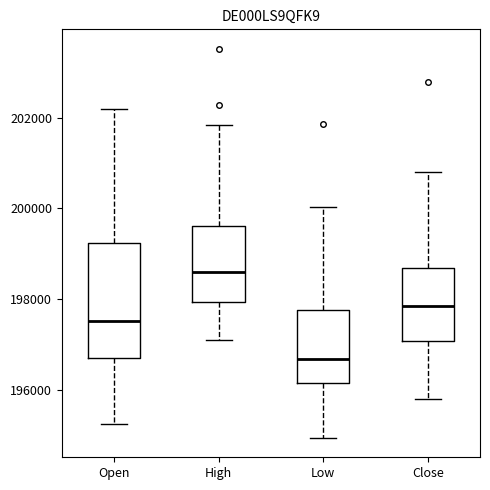

Reading left to right, transcribe this box plot: for each box, give where its median line is, the range the box spans, and where its two whiskers end, as read against the y-axis. The values are not printed on the chart, so give them approximately, as read against the axis.

Open: median 197600, box 196800 to 199200, whiskers 195200 to 202200
High: median 198600, box 198000 to 199600, whiskers 197000 to 201800
Low: median 196600, box 196200 to 197800, whiskers 195000 to 200000
Close: median 197800, box 197000 to 198600, whiskers 195800 to 200800